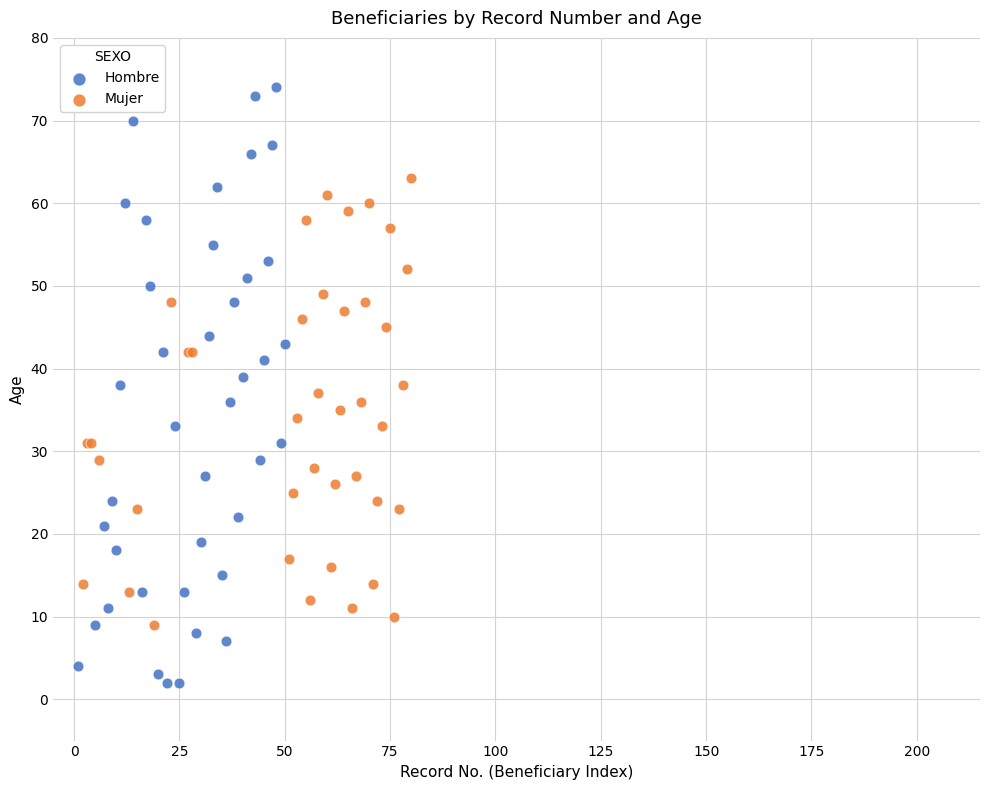

Which series has the largest Y range (max minus min)?

Hombre